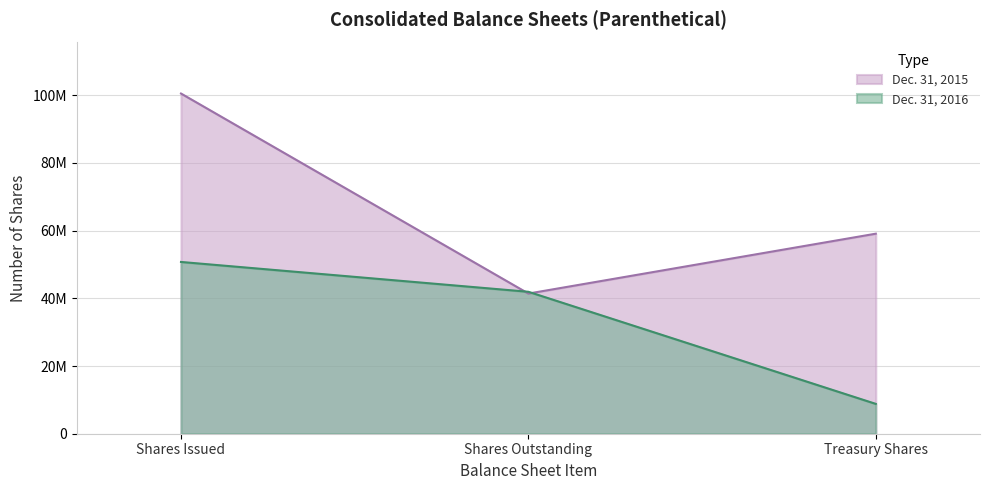

What position from the right is Shares Outstanding?

2